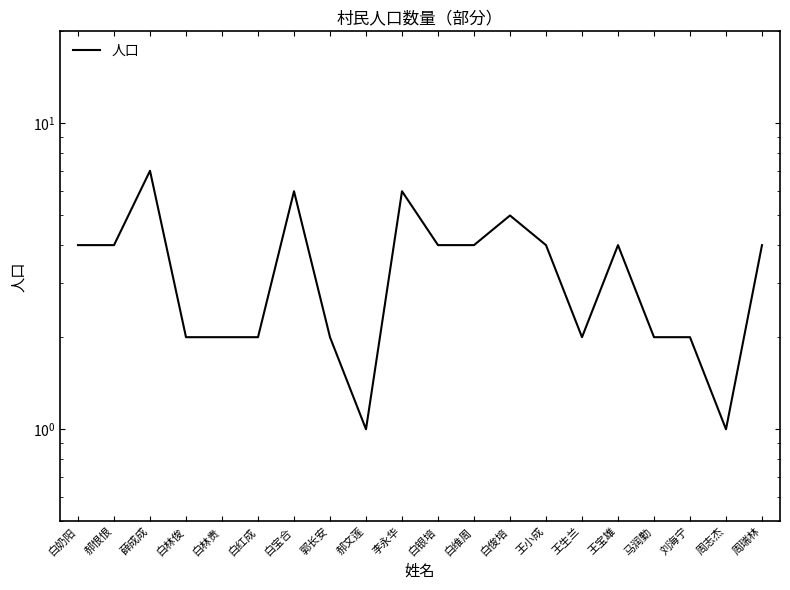

What is the smallest value displayed?

1